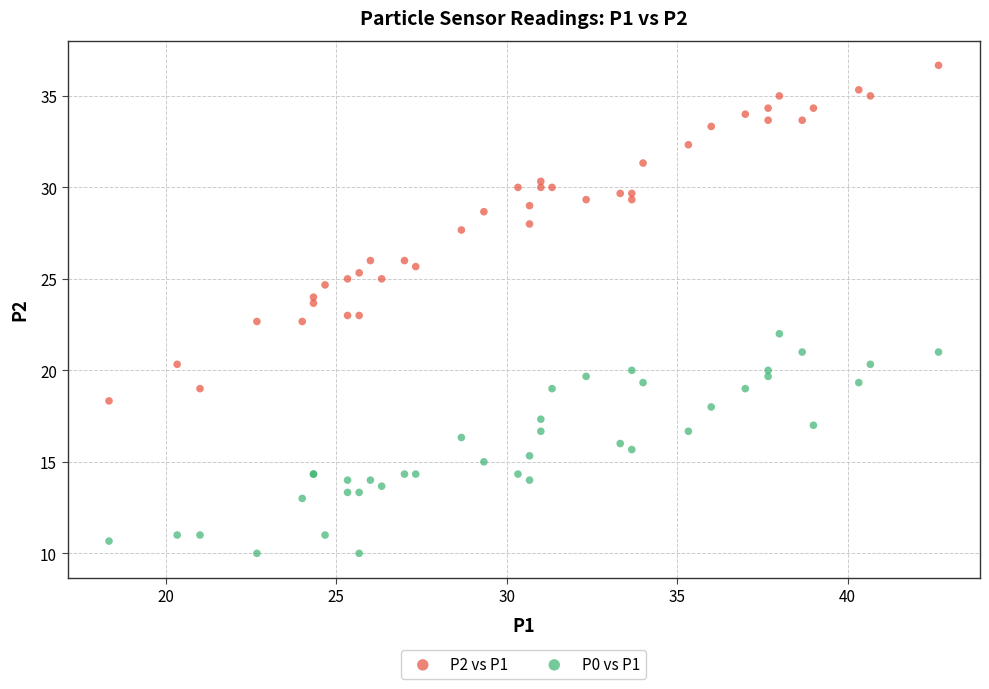

Which series contains the lowest Y value?

P0 vs P1